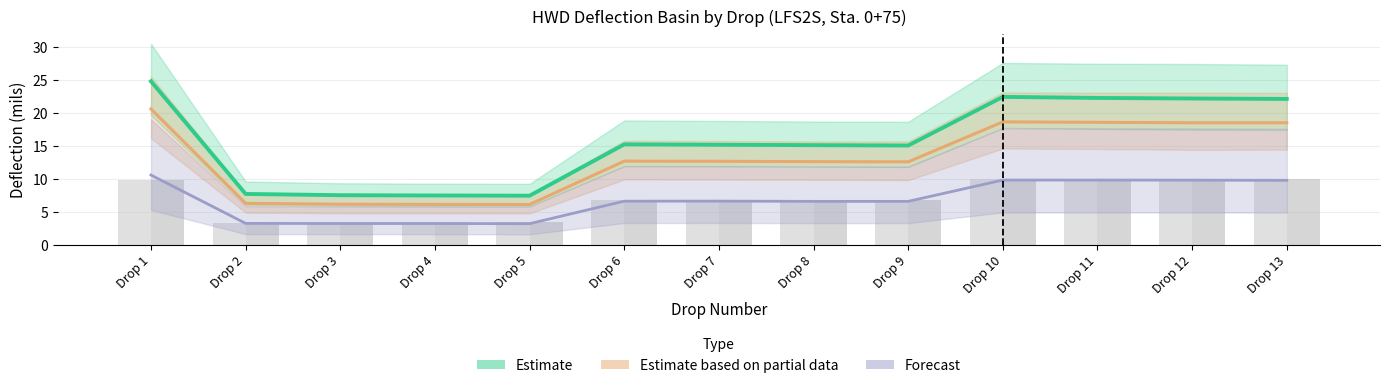

What is the greatest value displayed?

24.8